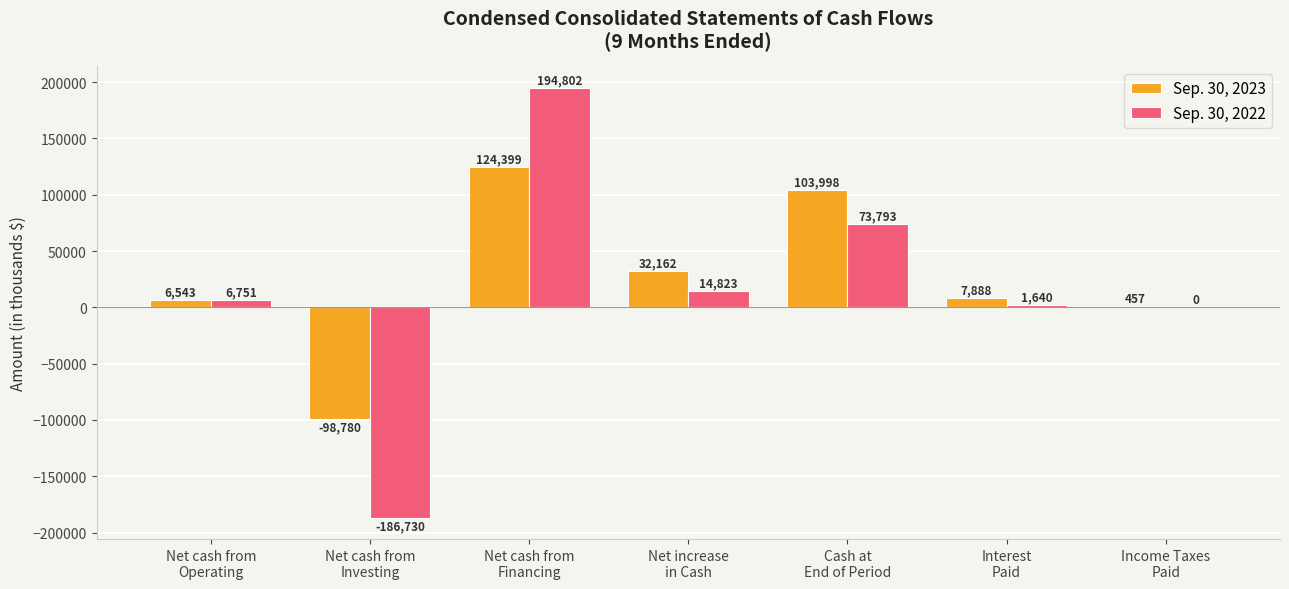

Reading left to right, what are all the values shown in this chart?

Sep. 30, 2023: 6543	-98780	124399	32162	103998	7888	457
Sep. 30, 2022: 6751	-186730	194802	14823	73793	1640	0